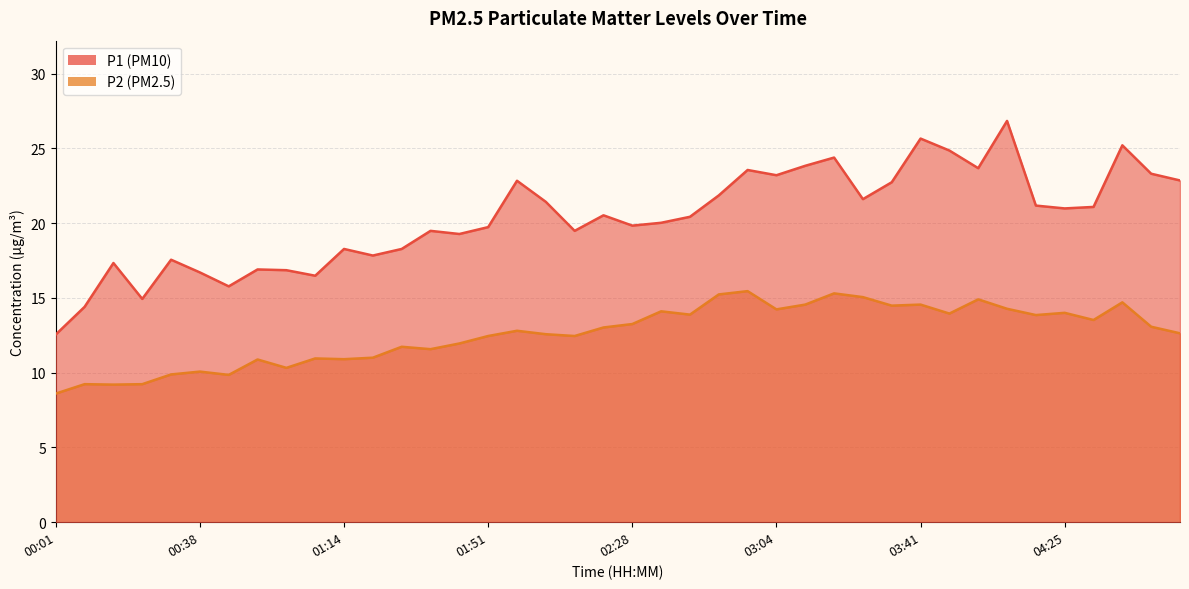

True or false: P2 and P1 cross at least once.

False